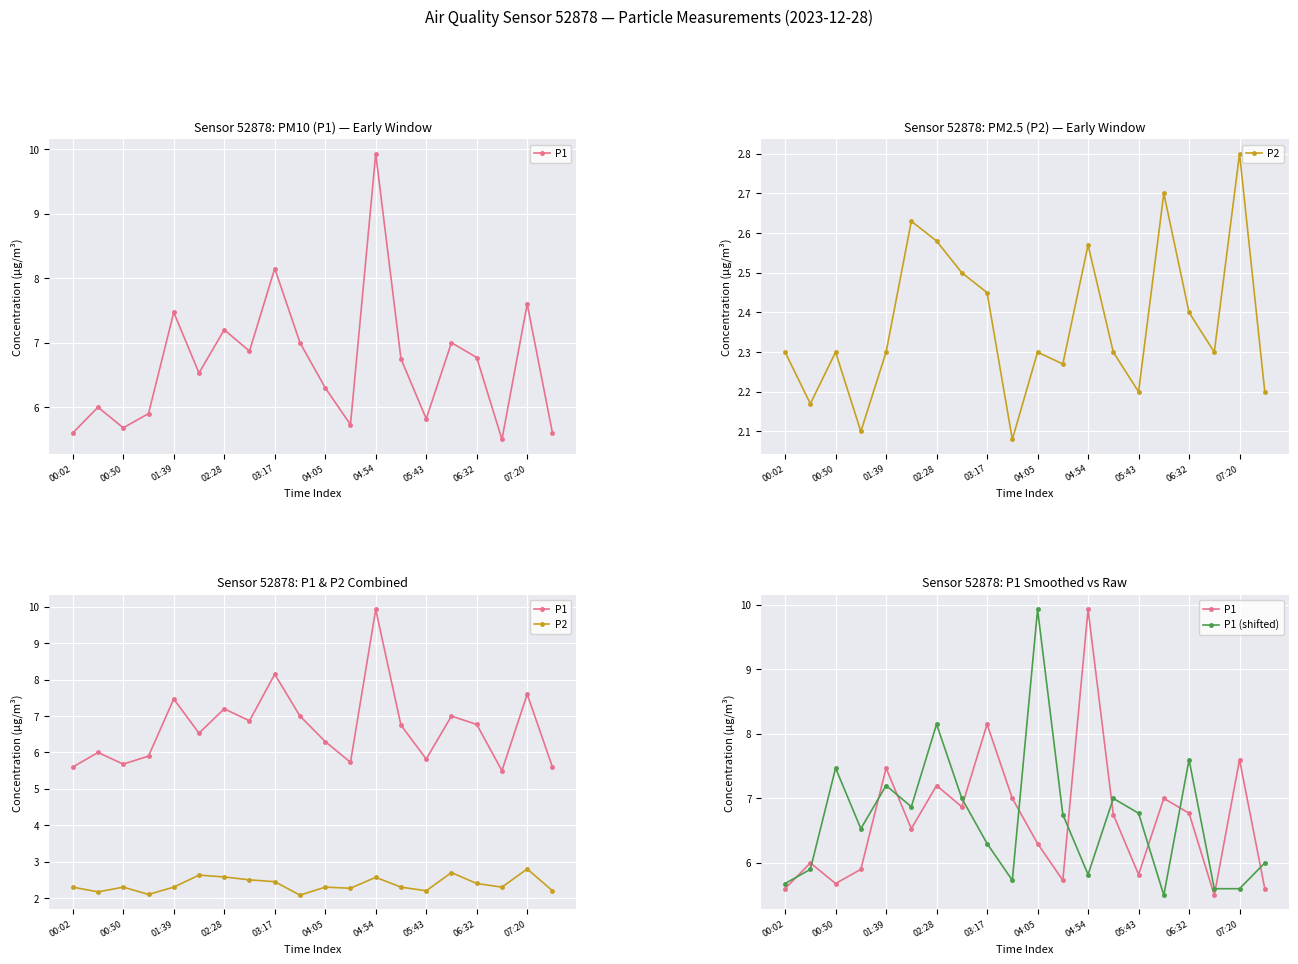

At which category is the sum across all series the highest?

04:05